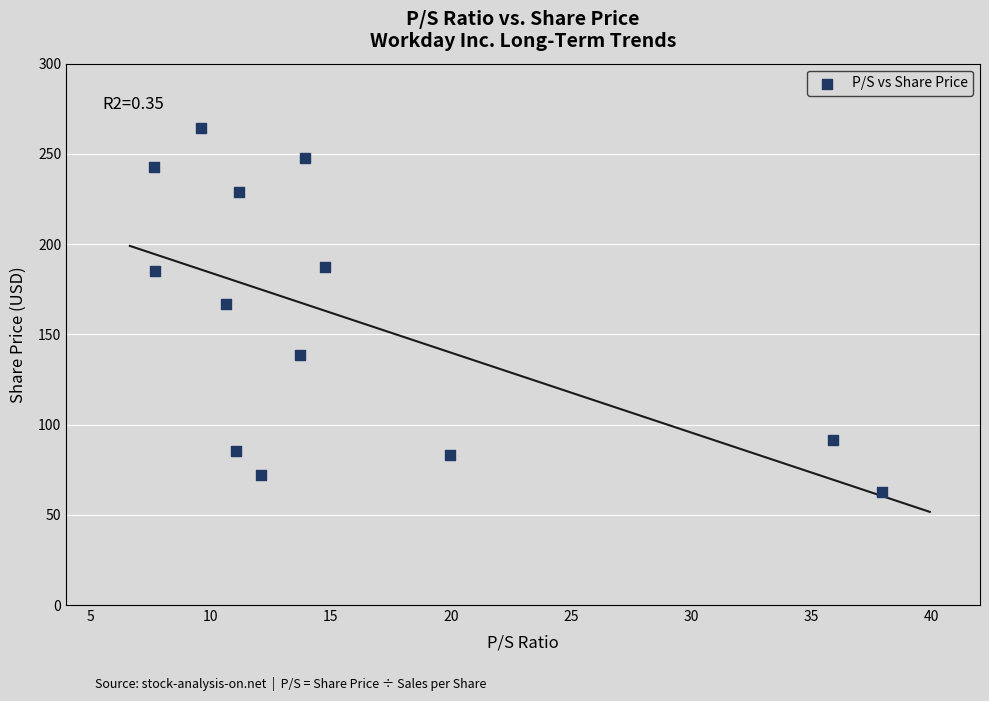

What is the range of X values (max minus min)?

30.3